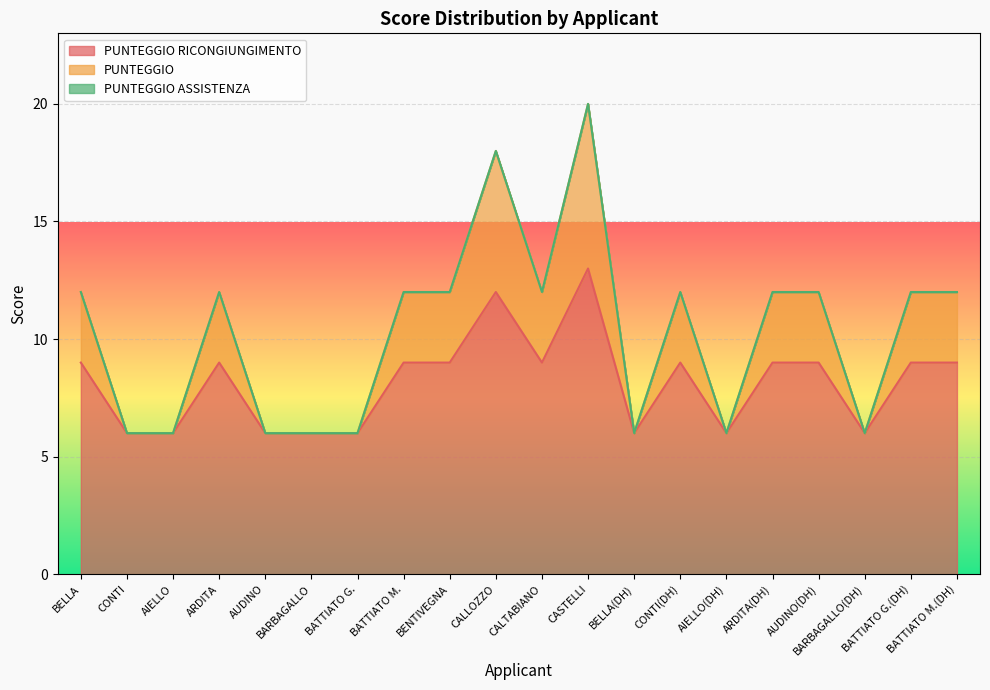

Which series has the largest total across all categories?

PUNTEGGIO